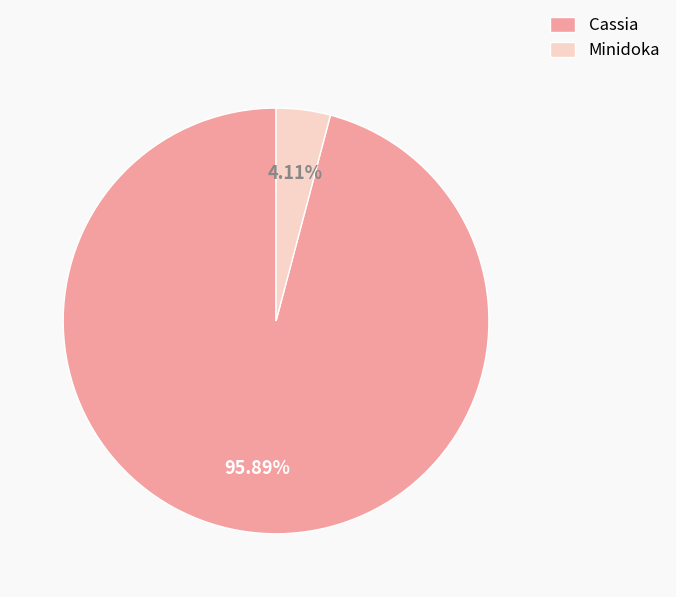

What is the majority slice?

Cassia